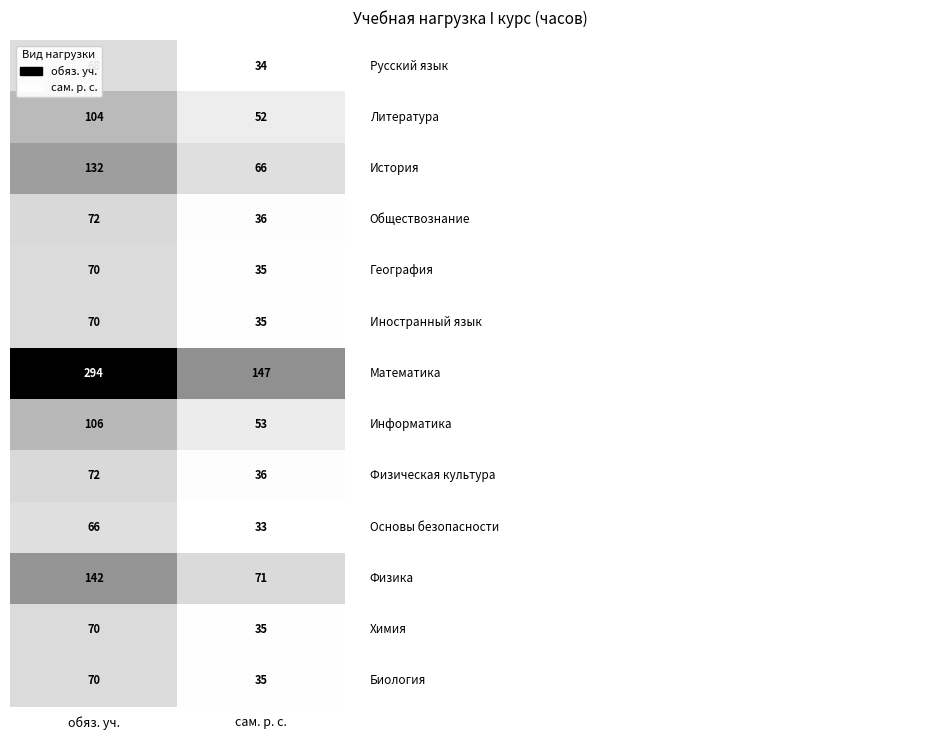

What is the maximum value shown in the chart?

294